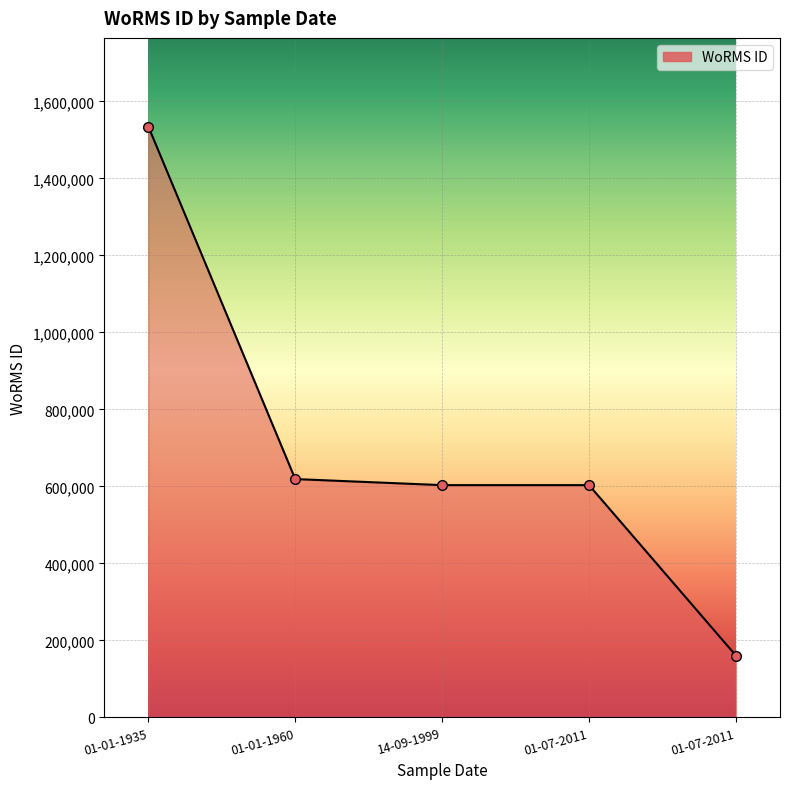

Does the chart have visible grid lines?

Yes